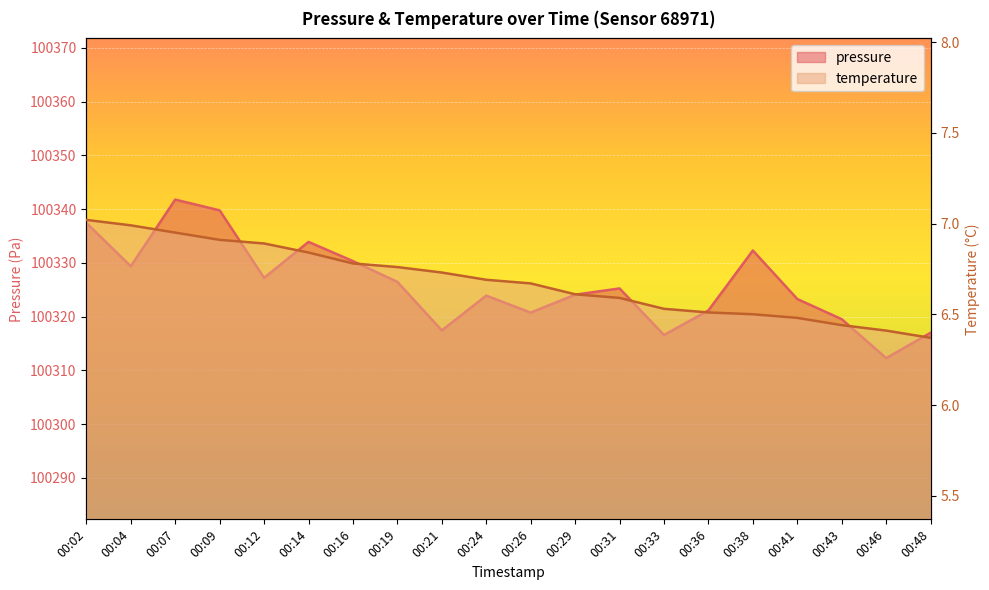

At how many categories does at least one series exceed 45100?

20